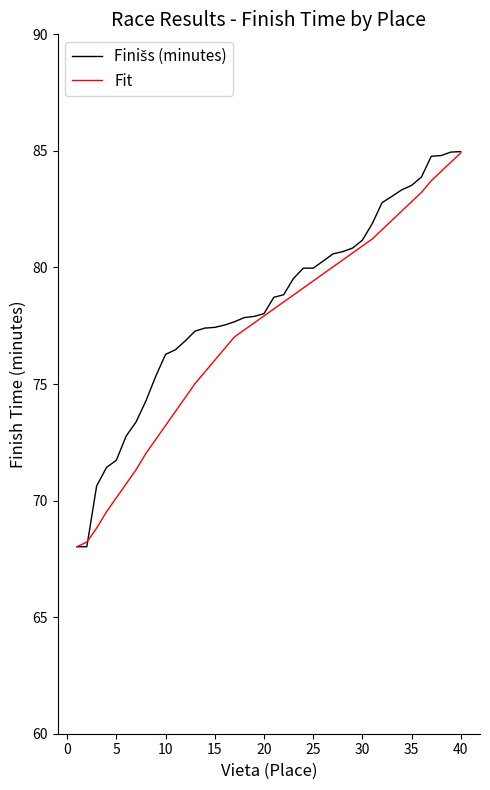

What is the greatest value displayed?

85.0